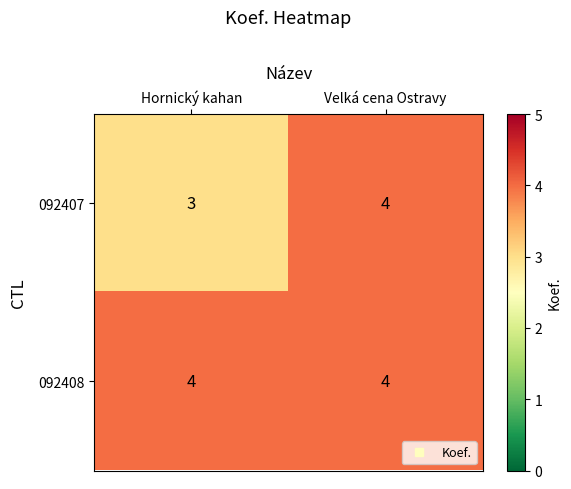

Rank the series by their average value, from highest to lowest.

092408, 092407